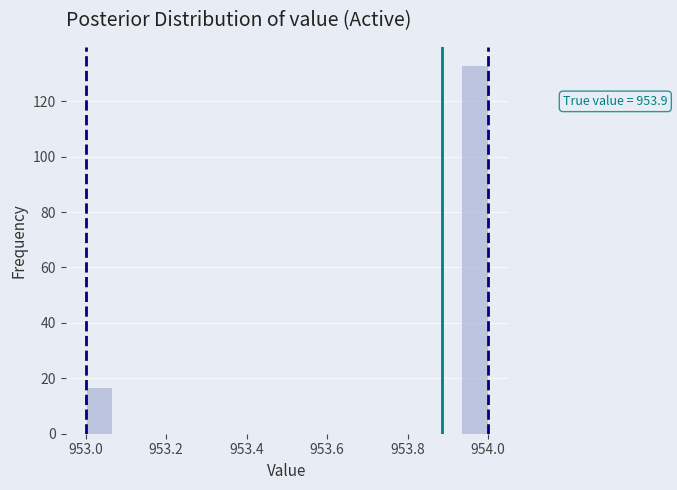

Read against the x-axis, roughly where is the centre of the tallest bar?

953.96